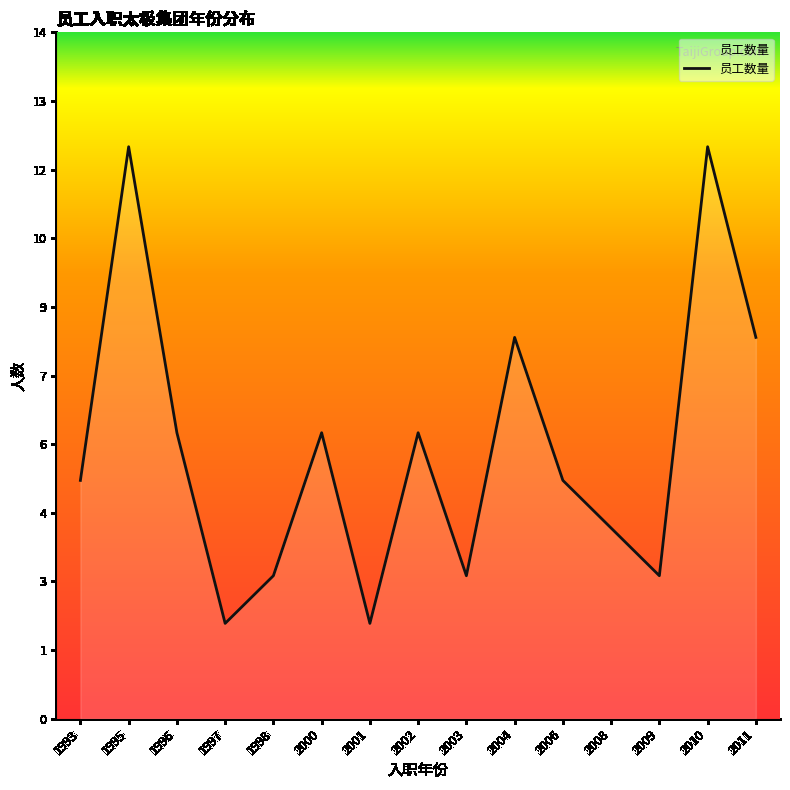

At which category does the data reach its first local valley?

1997